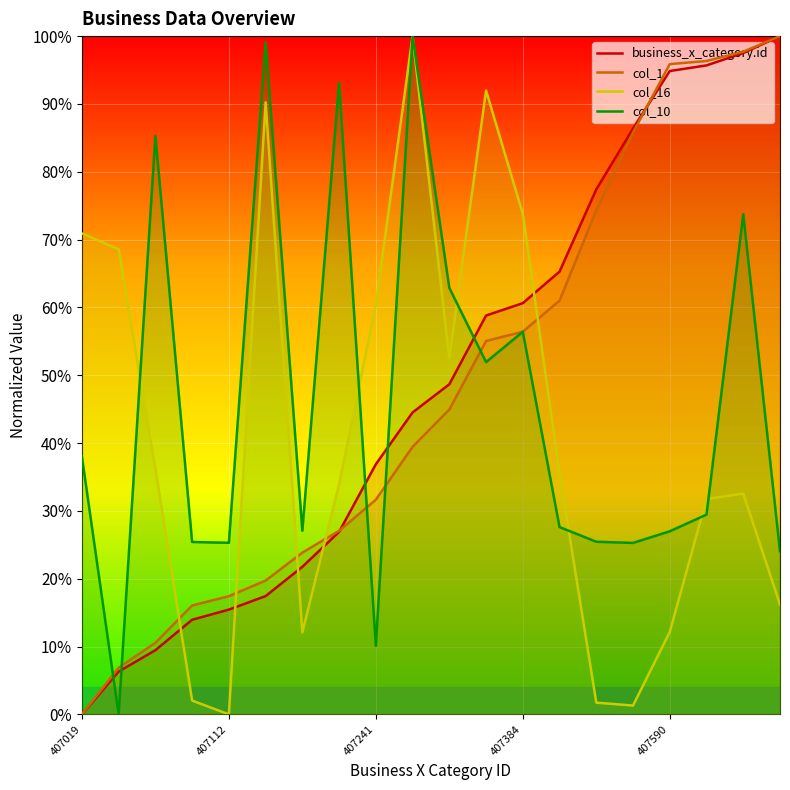

How many lines are shown in the chart?

4